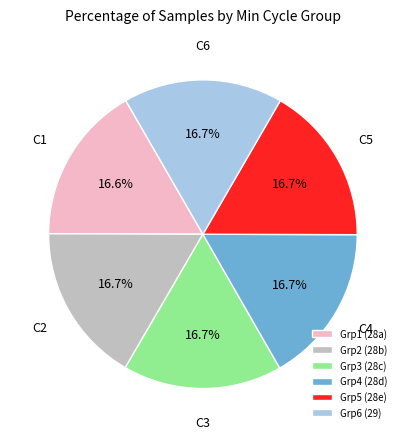

Is there any slice that represents more than half of the pie?

No